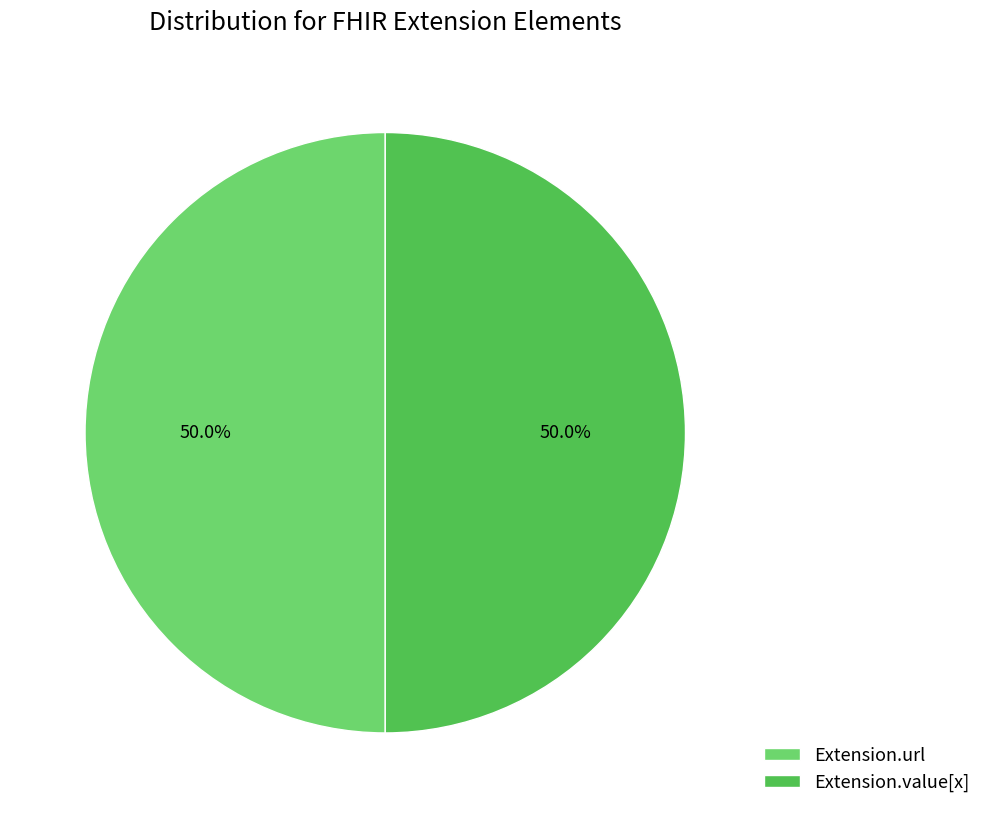

What is the ratio of the value at Extension.url to the value at Extension.value[x]?

1.0